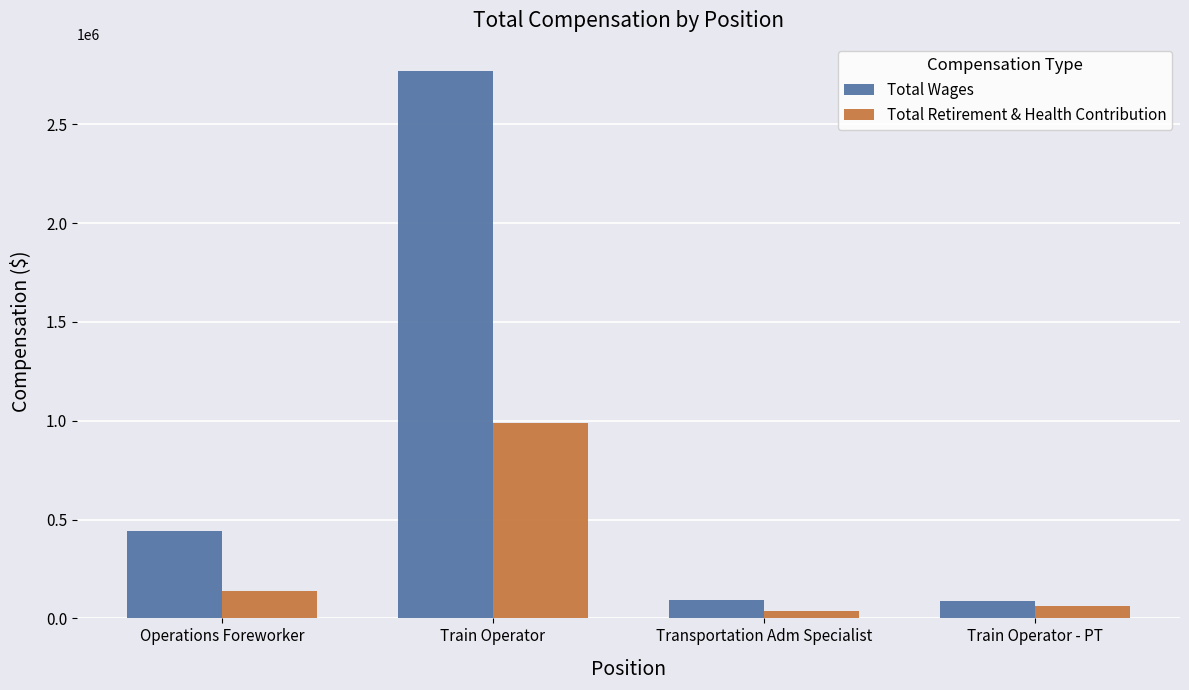

At Operations Foreworker, list the series in order from largest to smallest.

Total Wages, Total Retirement & Health Contribution